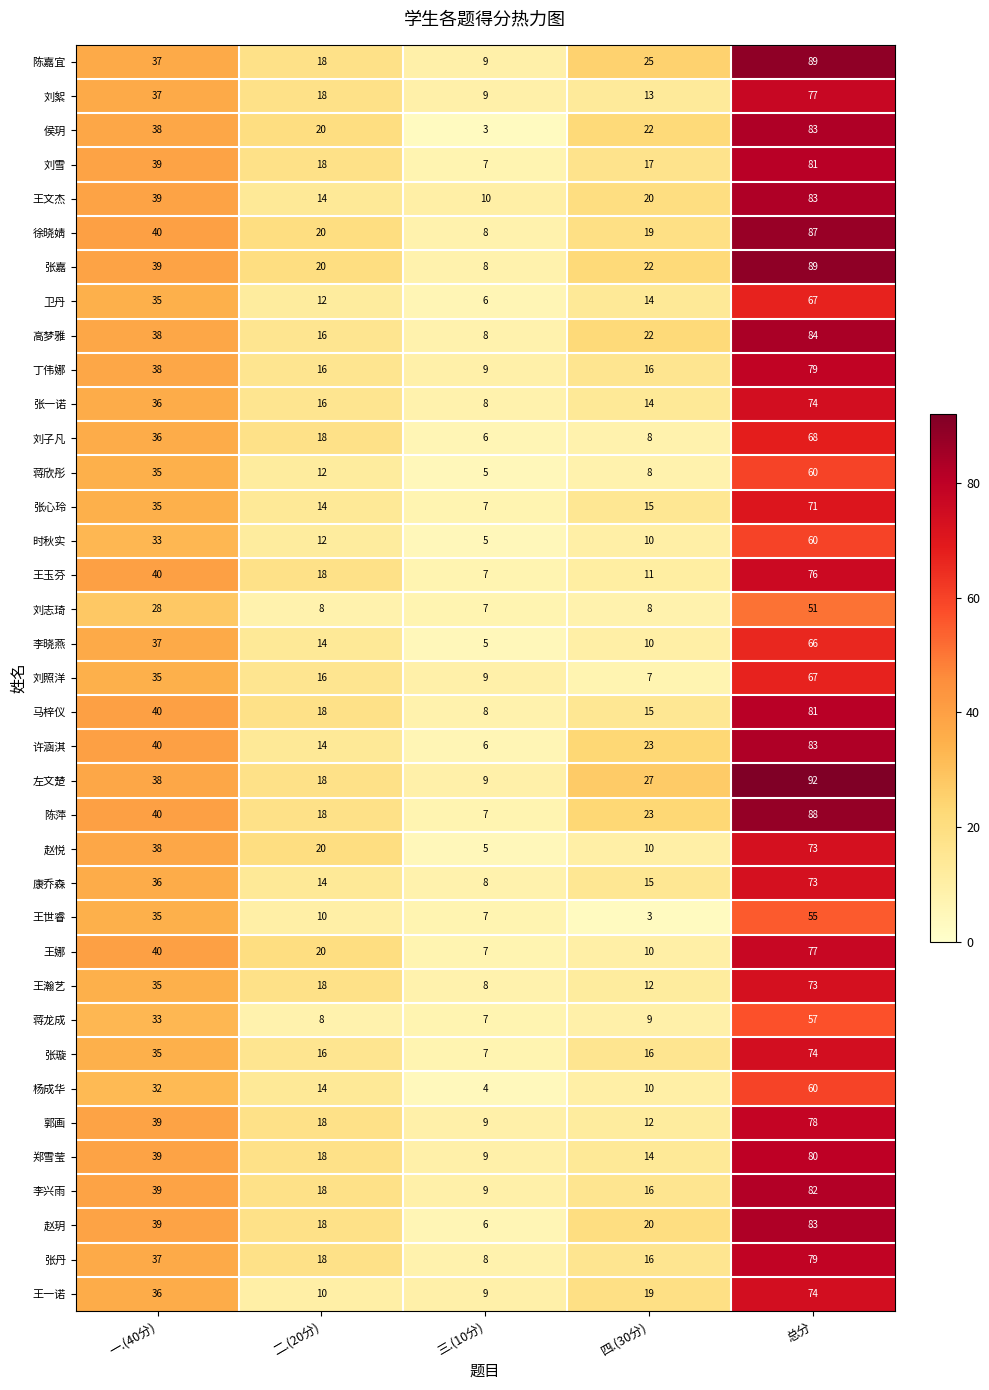

At how many categories does at least one series exceed 87?

1